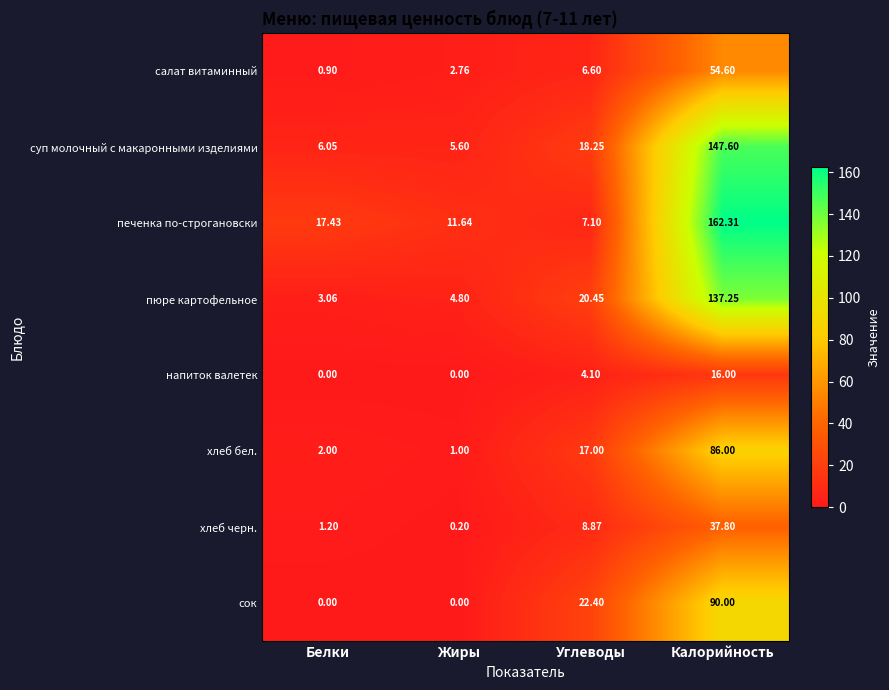

At how many categories does at least one series exceed 53?

1